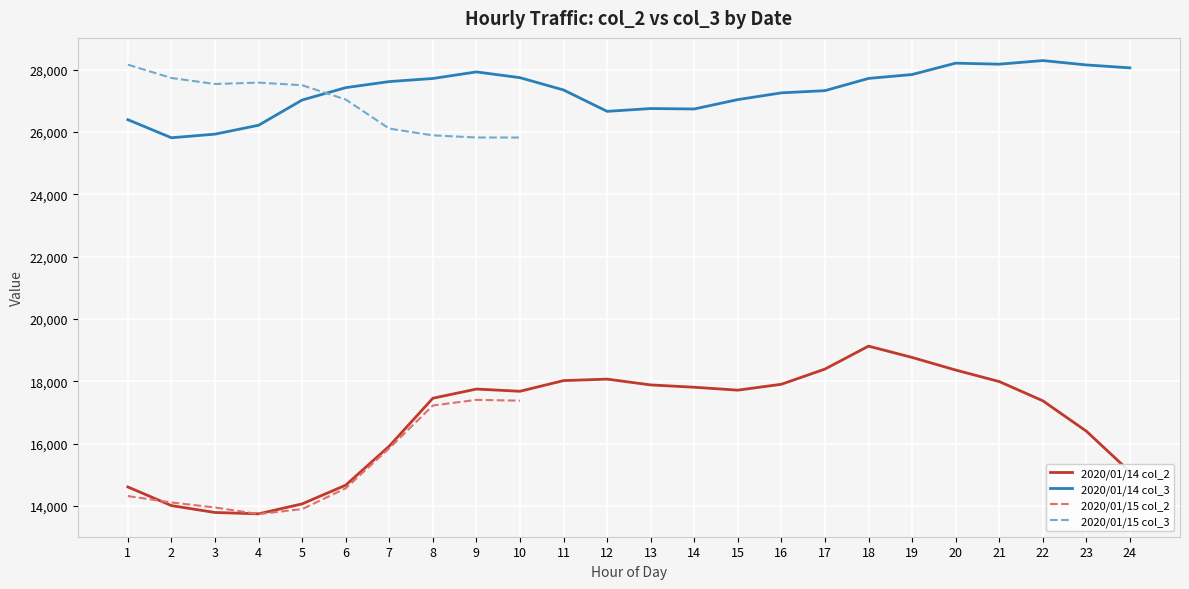

What is the difference between the highest and lowest values at 2?

11799